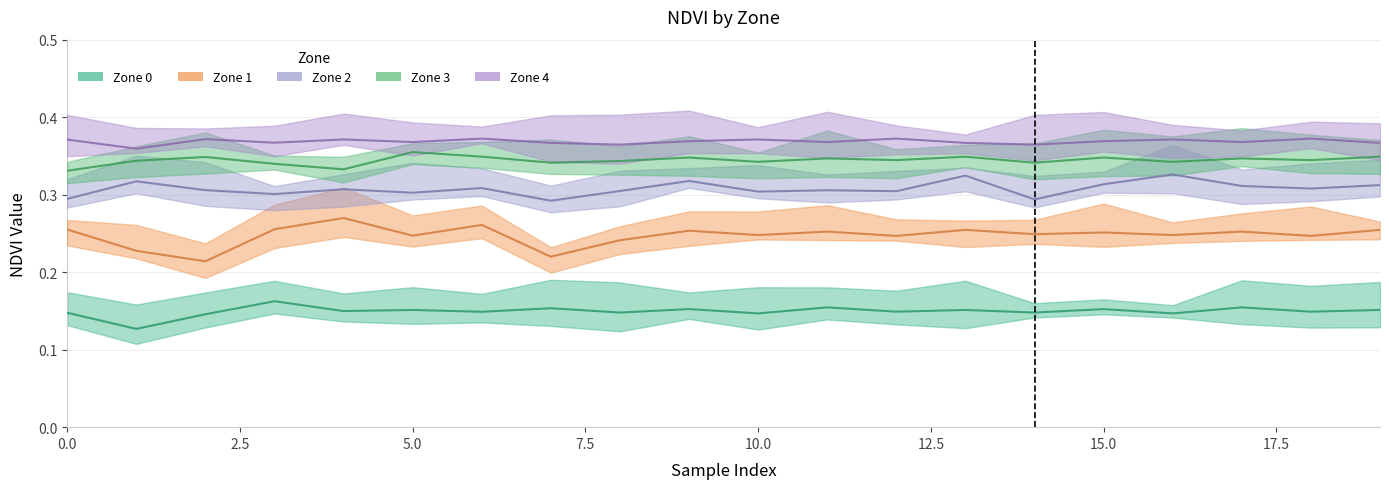

The Zone 3 series shows 0.6 at 7.5. True or false?

False